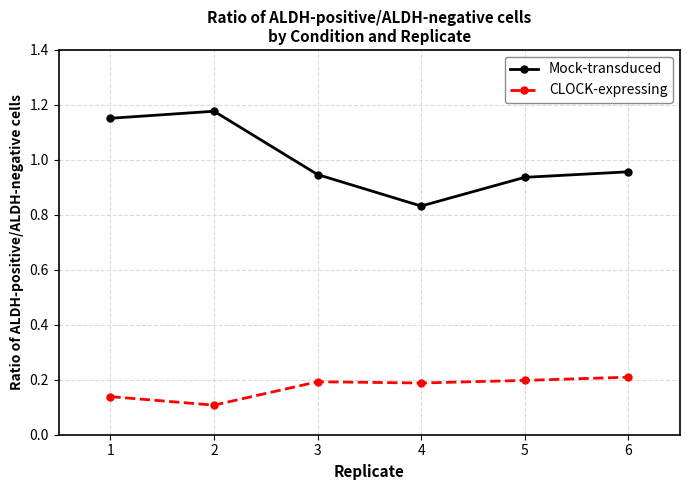

Is the value of Mock-transduced at 2 greater than the value of CLOCK-expressing at 6?

Yes